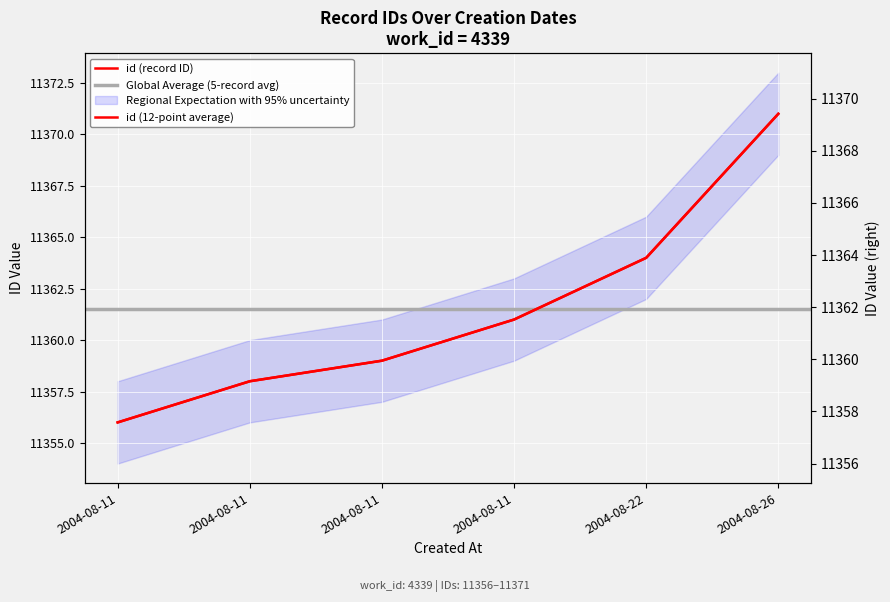

What is the sum of the values at 2004-08-22 and 2004-08-11?

22720